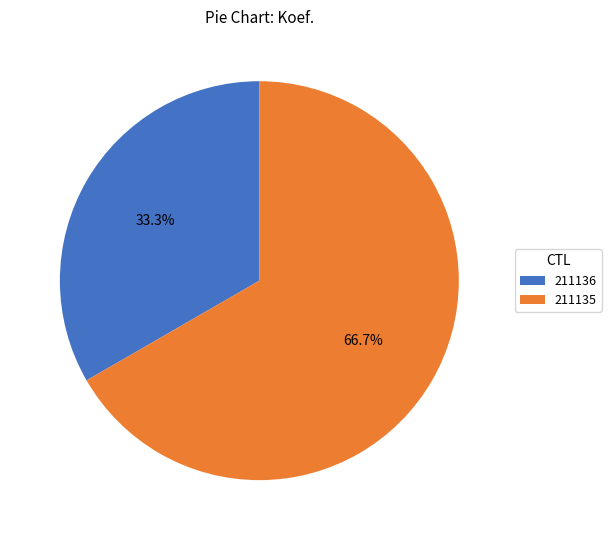

Is the sum of 211135 and 211136 greater than half?

Yes